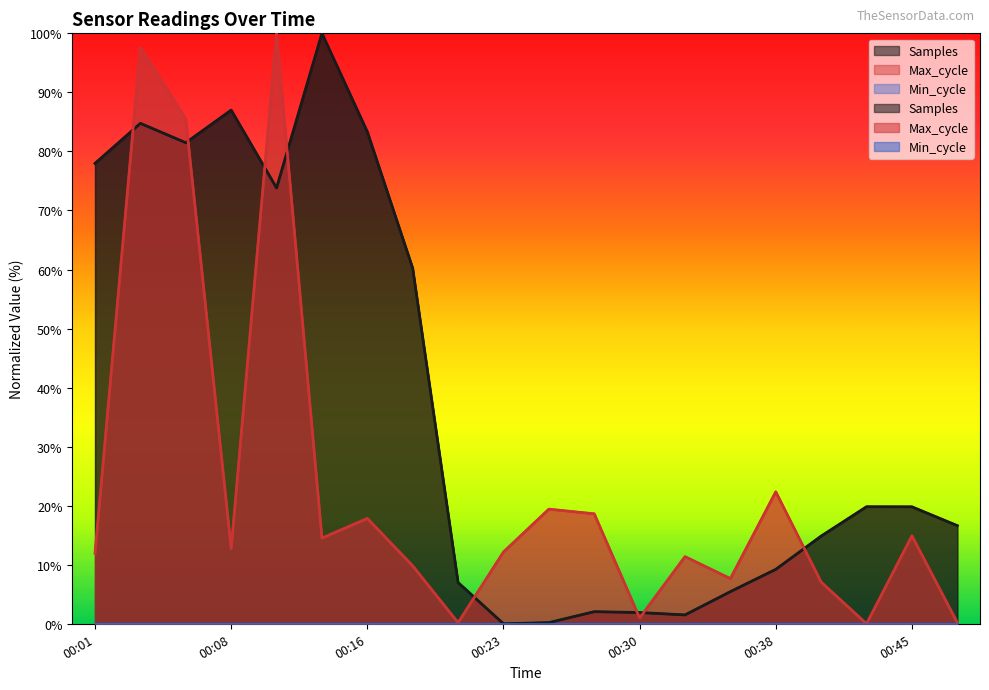

Reading left to right, extract all data points from this chart.

Samples: 00:01=78.0	00:03=84.8	00:06=81.5	00:08=87.0	00:11=73.8	00:13=100.0	00:16=83.3	00:18=60.2	00:20=7.0	00:23=0.0	00:25=0.2	00:28=2.0	00:30=1.9	00:33=1.5	00:35=5.4	00:38=9.2	00:40=14.9	00:42=19.8	00:45=19.8	00:47=16.6
Max_cycle: 00:01=12.0	00:03=97.6	00:06=85.5	00:08=12.7	00:11=100.0	00:13=14.5	00:16=17.8	00:18=9.8	00:20=0.2	00:23=12.2	00:25=19.4	00:28=18.6	00:30=1.0	00:33=11.4	00:35=7.6	00:38=22.4	00:40=7.1	00:42=0.0	00:45=14.9	00:47=0.2